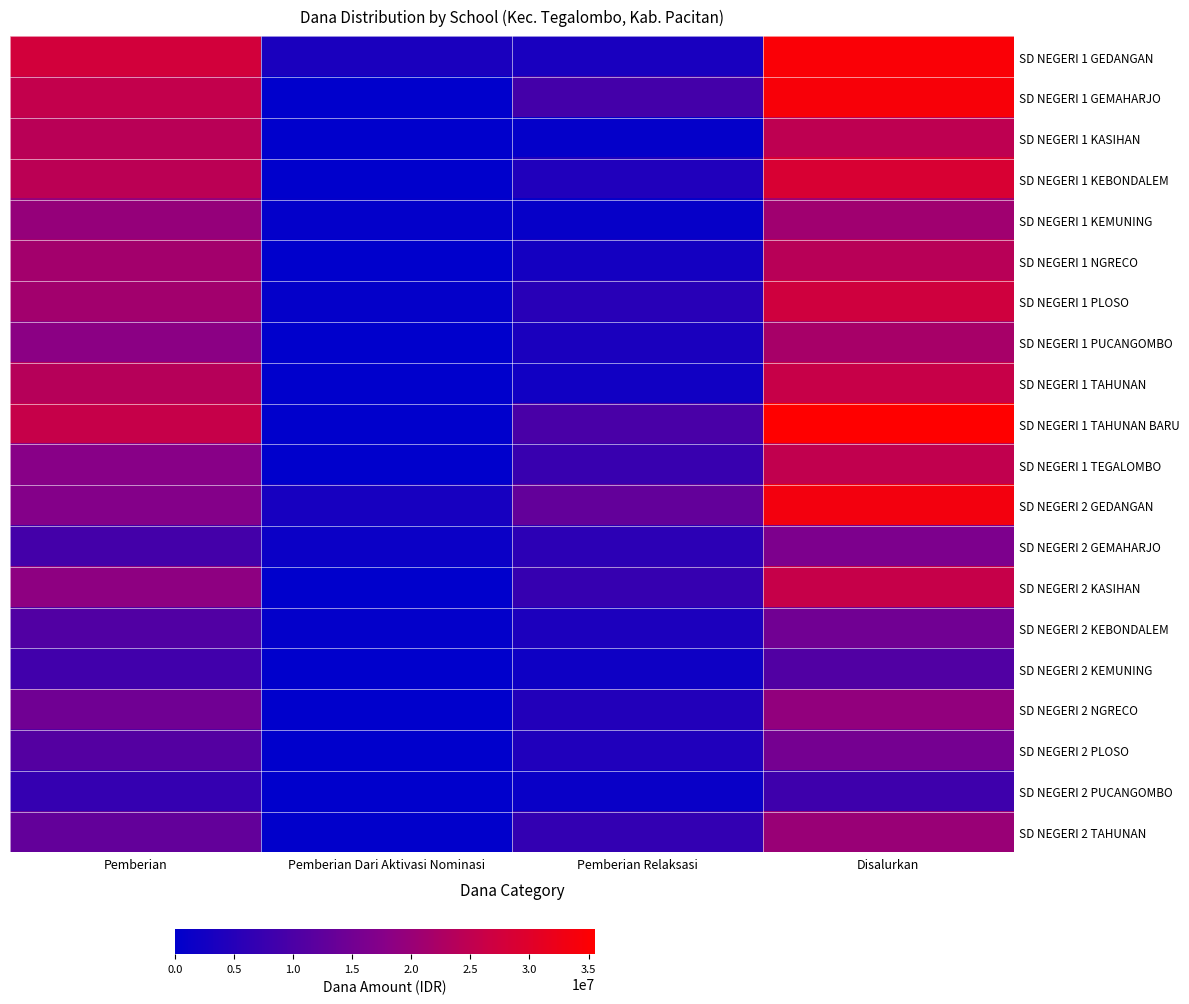

Reading left to right, transcribe all the data shown in this chart.

SD NEGERI 1 GEDANGAN: Pemberian=27675000	Pemberian Dari Aktivasi Nominasi=3600000	Pemberian Relaksasi=3375000	Disalurkan=34650000
SD NEGERI 1 GEMAHARJO: Pemberian=25425000	Pemberian Dari Aktivasi Nominasi=0	Pemberian Relaksasi=9000000	Disalurkan=34425000
SD NEGERI 1 KASIHAN: Pemberian=24300000	Pemberian Dari Aktivasi Nominasi=0	Pemberian Relaksasi=675000	Disalurkan=24975000
SD NEGERI 1 KEBONDALEM: Pemberian=24525000	Pemberian Dari Aktivasi Nominasi=0	Pemberian Relaksasi=4275000	Disalurkan=28800000
SD NEGERI 1 KEMUNING: Pemberian=19575000	Pemberian Dari Aktivasi Nominasi=450000	Pemberian Relaksasi=900000	Disalurkan=20925000
SD NEGERI 1 NGRECO: Pemberian=21375000	Pemberian Dari Aktivasi Nominasi=0	Pemberian Relaksasi=2700000	Disalurkan=24075000
SD NEGERI 1 PLOSO: Pemberian=21150000	Pemberian Dari Aktivasi Nominasi=675000	Pemberian Relaksasi=5400000	Disalurkan=27225000
SD NEGERI 1 PUCANGOMBO: Pemberian=18225000	Pemberian Dari Aktivasi Nominasi=0	Pemberian Relaksasi=3600000	Disalurkan=21825000
SD NEGERI 1 TAHUNAN: Pemberian=23850000	Pemberian Dari Aktivasi Nominasi=0	Pemberian Relaksasi=2250000	Disalurkan=26100000
SD NEGERI 1 TAHUNAN BARU: Pemberian=25875000	Pemberian Dari Aktivasi Nominasi=0	Pemberian Relaksasi=9675000	Disalurkan=35550000
SD NEGERI 1 TEGALOMBO: Pemberian=17775000	Pemberian Dari Aktivasi Nominasi=0	Pemberian Relaksasi=7425000	Disalurkan=25200000
SD NEGERI 2 GEDANGAN: Pemberian=17325000	Pemberian Dari Aktivasi Nominasi=3150000	Pemberian Relaksasi=13050000	Disalurkan=33525000
SD NEGERI 2 GEMAHARJO: Pemberian=9000000	Pemberian Dari Aktivasi Nominasi=1575000	Pemberian Relaksasi=5850000	Disalurkan=16425000
SD NEGERI 2 KASIHAN: Pemberian=18675000	Pemberian Dari Aktivasi Nominasi=0	Pemberian Relaksasi=7200000	Disalurkan=25875000
SD NEGERI 2 KEBONDALEM: Pemberian=10575000	Pemberian Dari Aktivasi Nominasi=450000	Pemberian Relaksasi=3825000	Disalurkan=14850000
SD NEGERI 2 KEMUNING: Pemberian=8550000	Pemberian Dari Aktivasi Nominasi=0	Pemberian Relaksasi=2025000	Disalurkan=10575000
SD NEGERI 2 NGRECO: Pemberian=14625000	Pemberian Dari Aktivasi Nominasi=0	Pemberian Relaksasi=4500000	Disalurkan=19125000
SD NEGERI 2 PLOSO: Pemberian=11025000	Pemberian Dari Aktivasi Nominasi=0	Pemberian Relaksasi=4275000	Disalurkan=15300000
SD NEGERI 2 PUCANGOMBO: Pemberian=6975000	Pemberian Dari Aktivasi Nominasi=0	Pemberian Relaksasi=1350000	Disalurkan=8325000
SD NEGERI 2 TAHUNAN: Pemberian=13050000	Pemberian Dari Aktivasi Nominasi=225000	Pemberian Relaksasi=6750000	Disalurkan=20025000